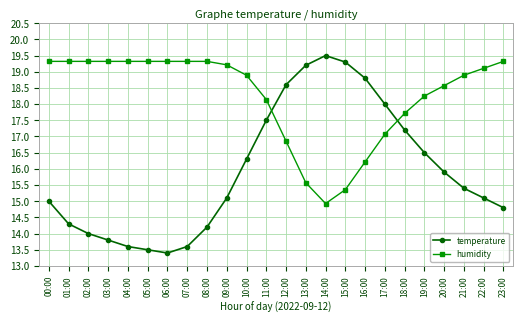

Rank the series by their average value, from highest to lowest.

humidity, temperature